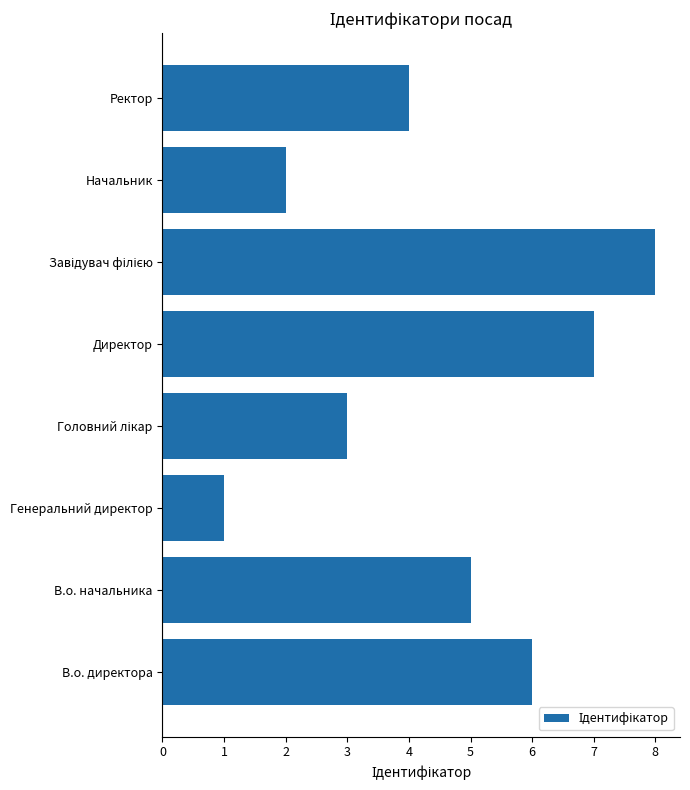

Which label corresponds to the smallest value in the chart?

Генеральний директор